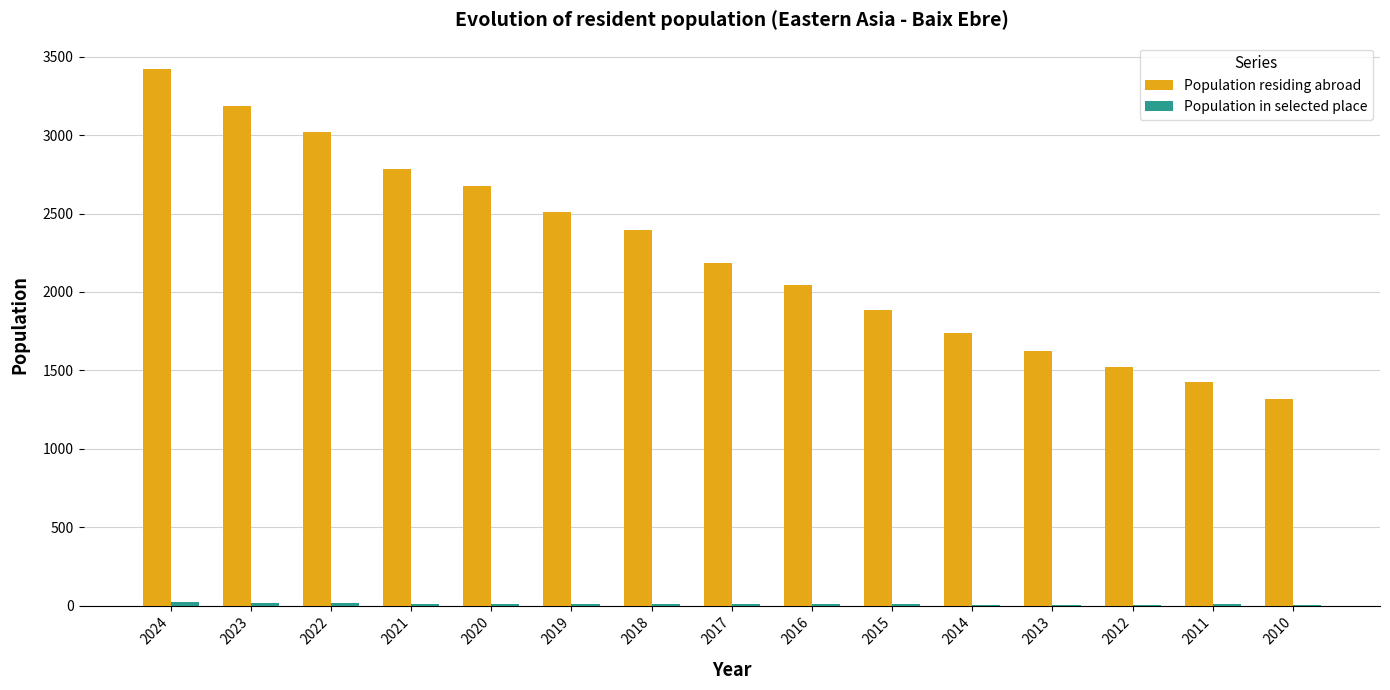

The Population residing abroad series shows 6057 at 2024. True or false?

False